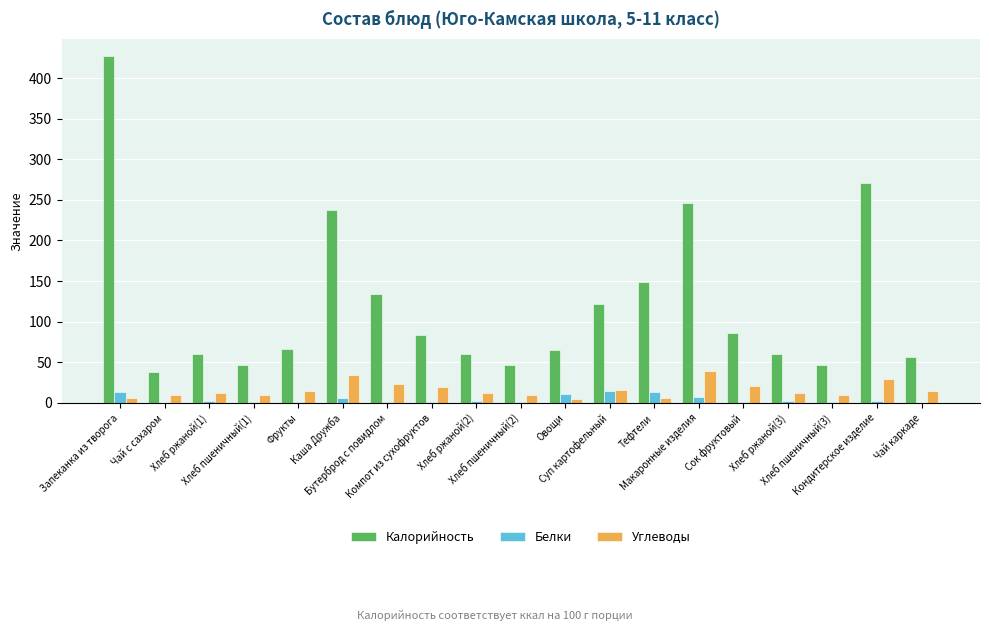

How many categories are shown in the chart?

19